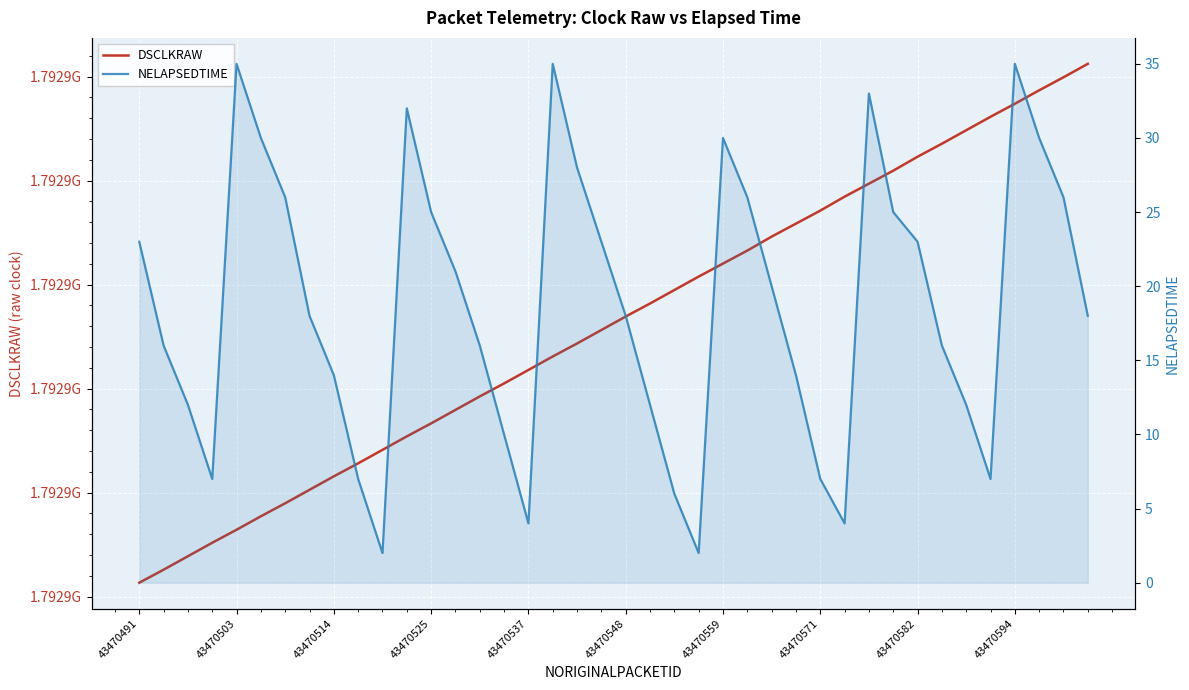

True or false: NELAPSEDTIME and DSCLKRAW cross at least once.

False